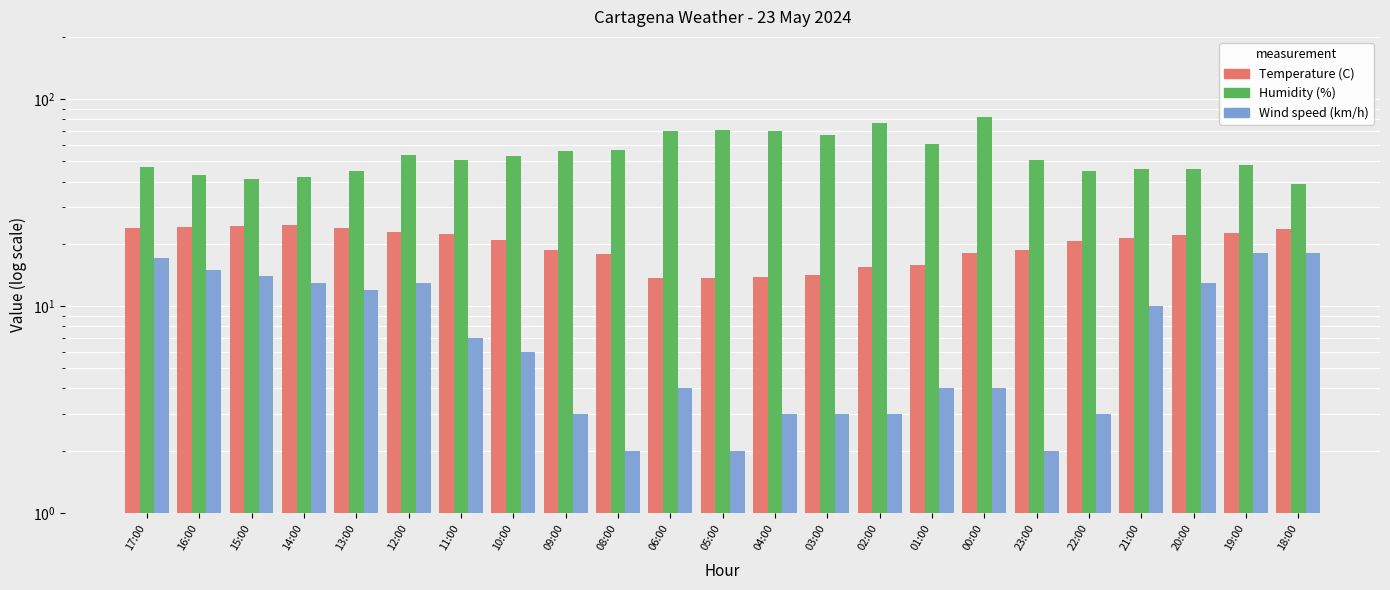

Is it true that Wind speed (km/h) equals 3.0 at 09:00?

True